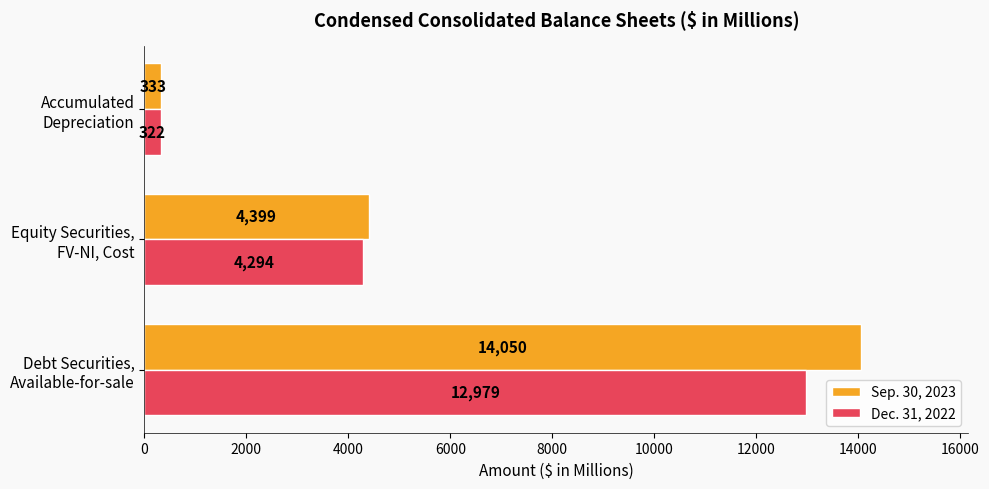

Rank the series by their maximum value, from lowest to highest.

Dec. 31, 2022, Sep. 30, 2023